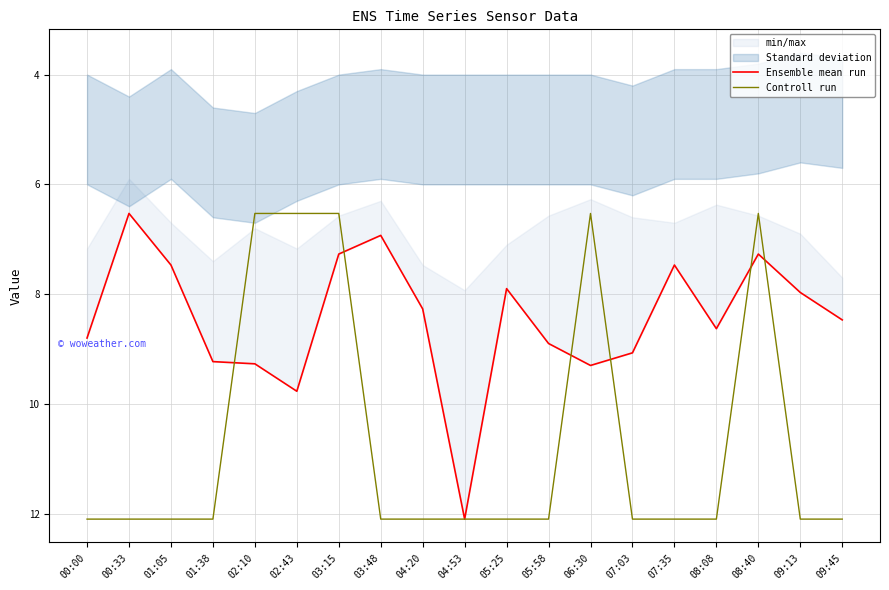

Which category has the lowest value in the Ensemble mean run series?

00:33